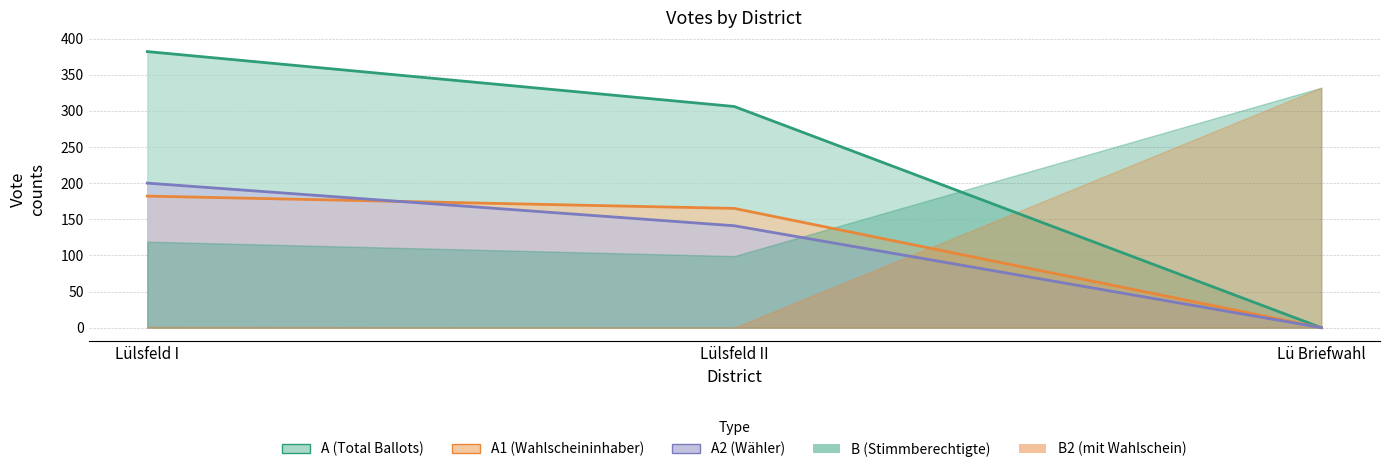

What is the difference between the maximum and minimum values in the A2 series?

200